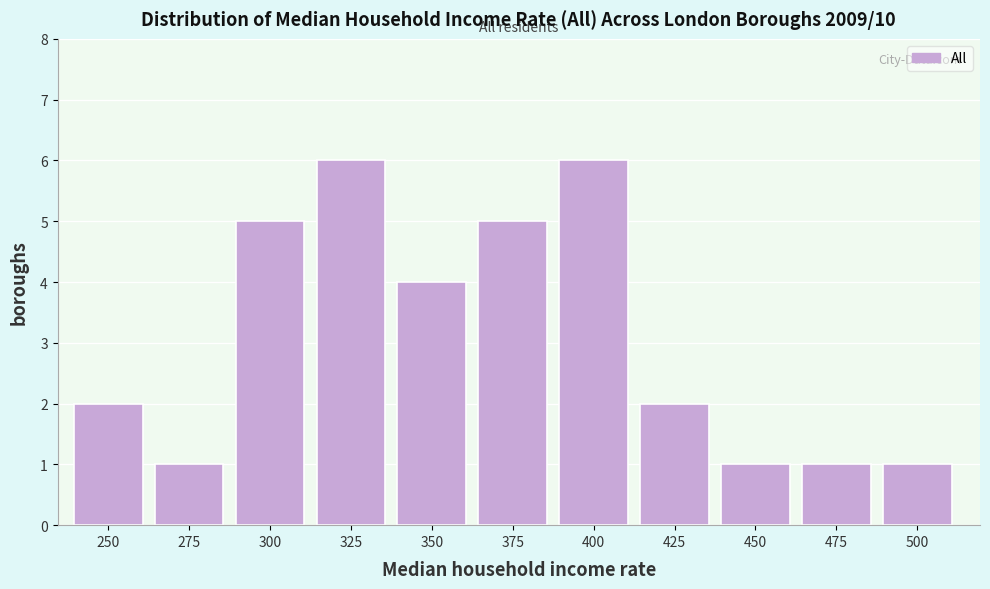

Reading right to left, extract all data points from this chart.

500=1	475=1	450=1	425=2	400=6	375=5	350=4	325=6	300=5	275=1	250=2